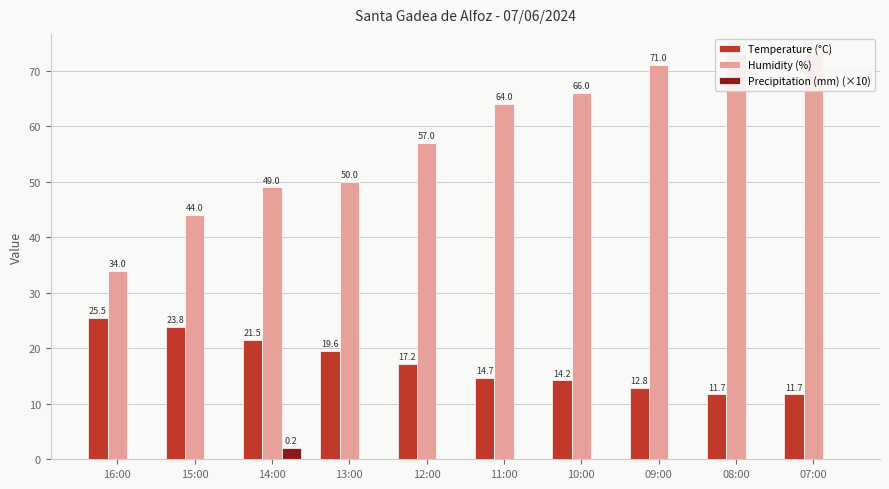

How many values in Precipitation (mm) (×10) are above zero?

1